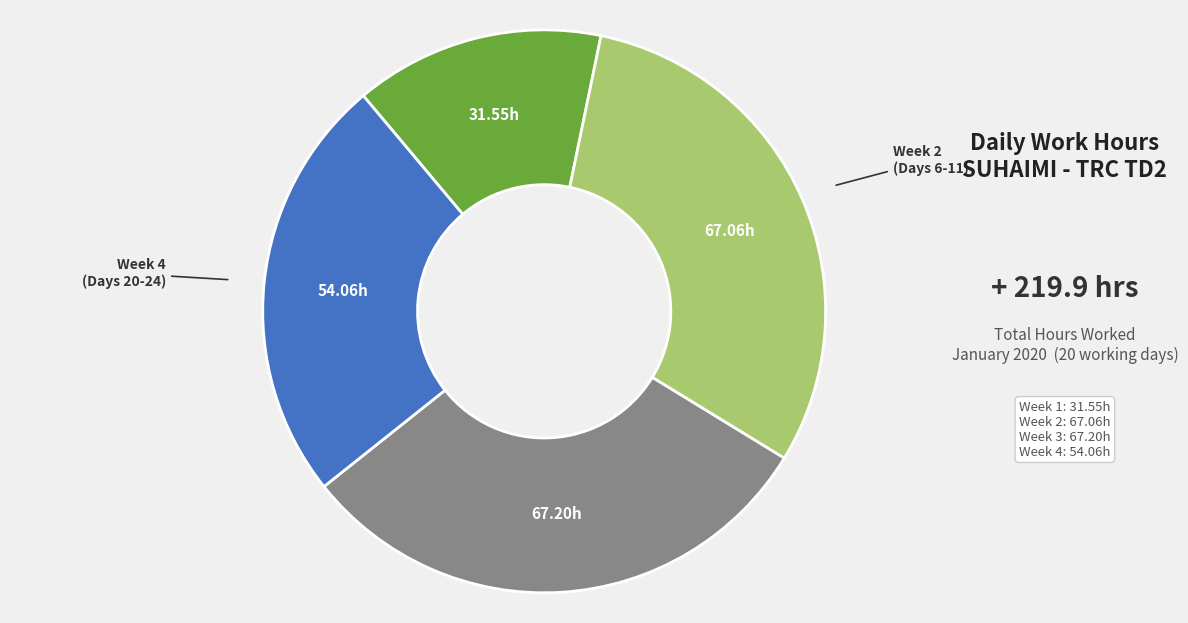

Is there any slice that represents more than half of the pie?

No